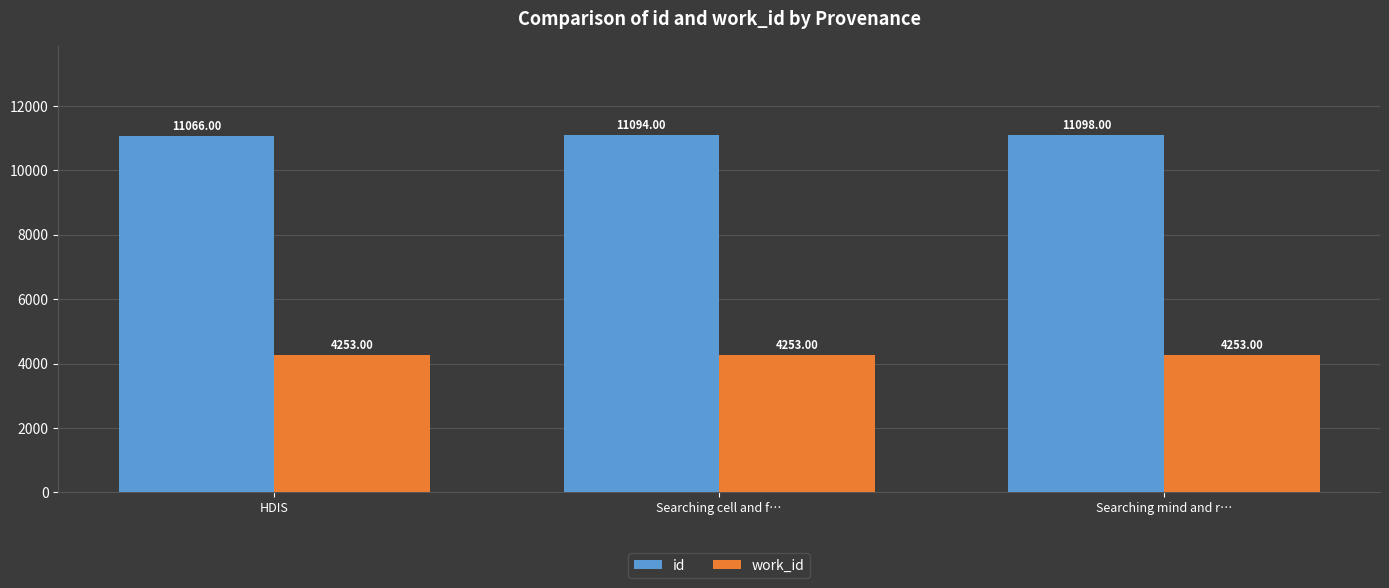

At HDIS, list the series in order from smallest to largest.

work_id, id